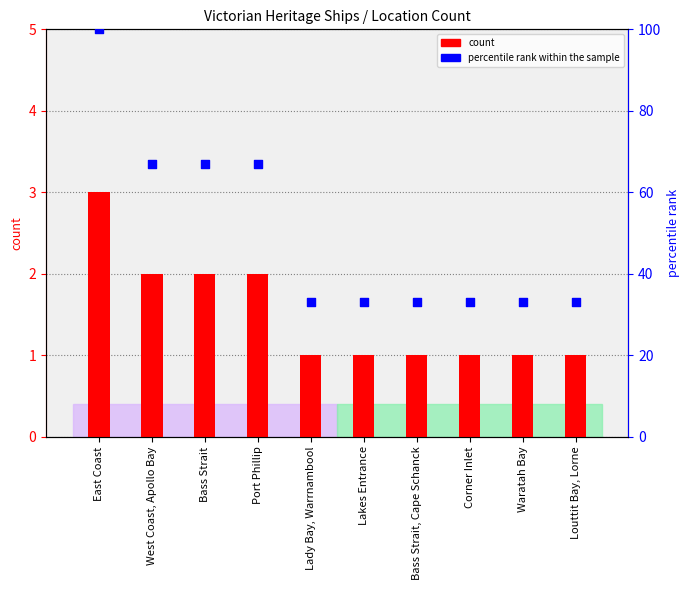

Which series reaches the maximum Y coordinate?

percentile rank within the sample